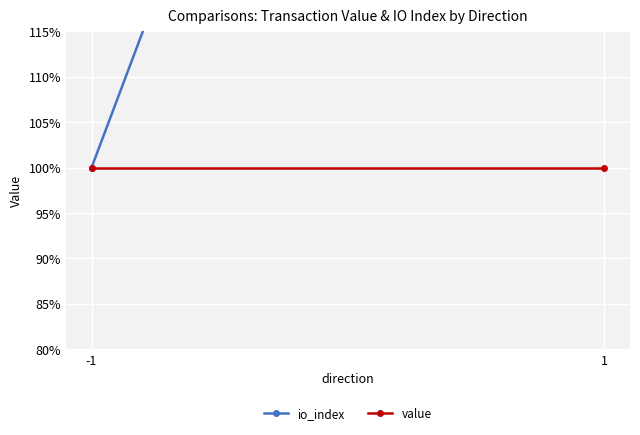

List the series in order of their peak value, lowest first.

value, io_index